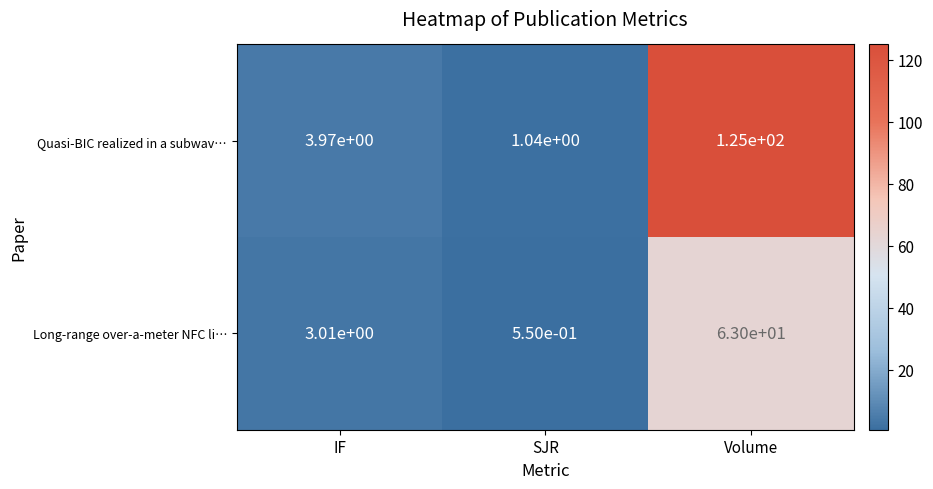

List the series in order of their peak value, lowest first.

Long-range over-a-meter NFC li…, Quasi-BIC realized in a subwav…